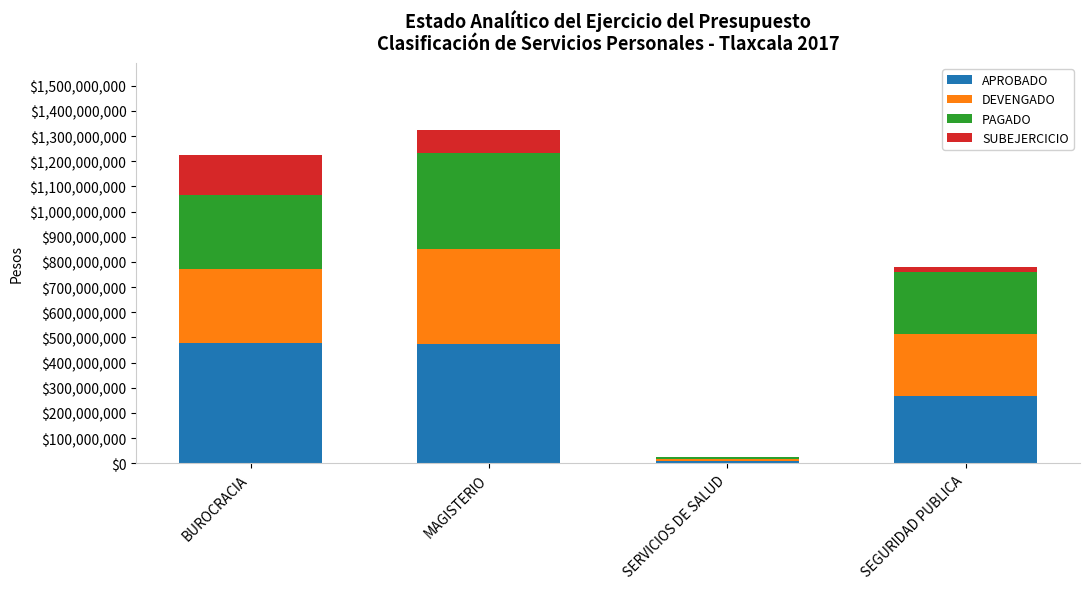

How many distinct data groups are displayed?

4